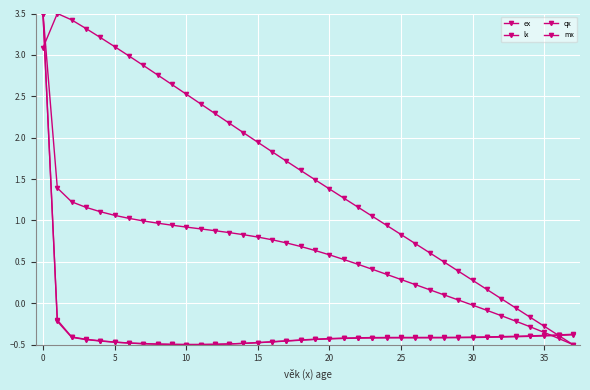

Count the number of data series in this chart.

4